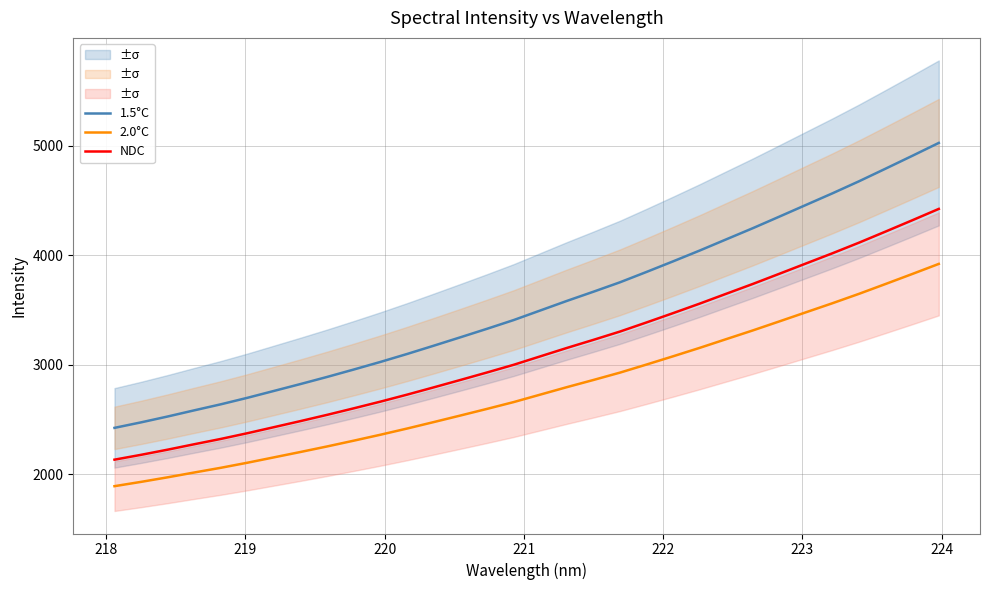

Which series has the largest total across all categories?

1.5°C